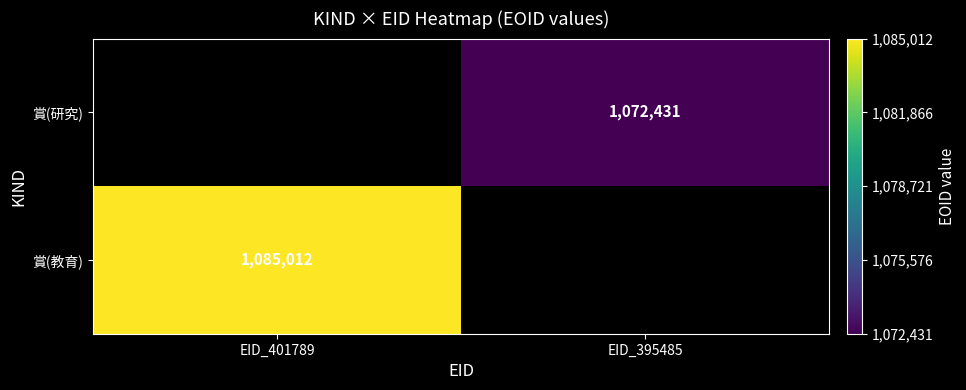

The value of 賞(研究) at EID_395485 is 1435219. True or false?

False